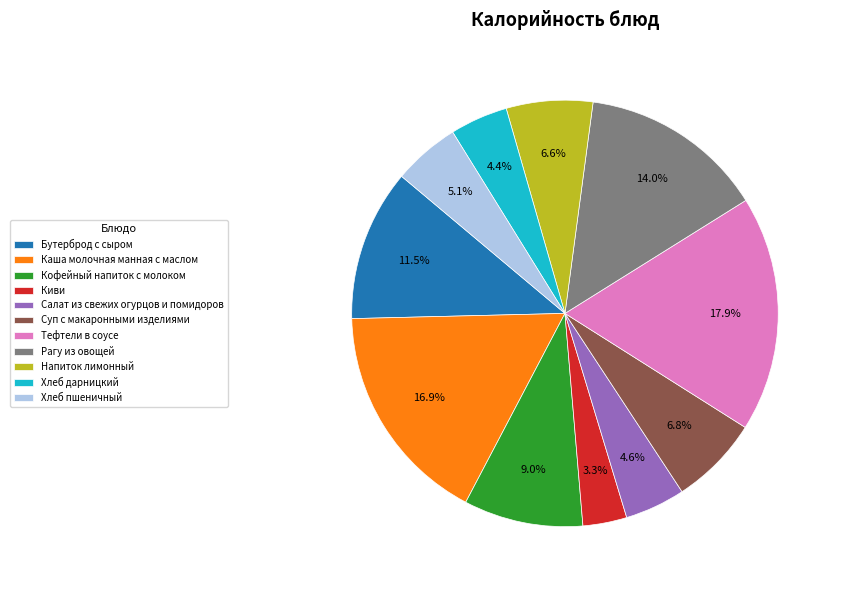

Which slice is the smallest?

Киви